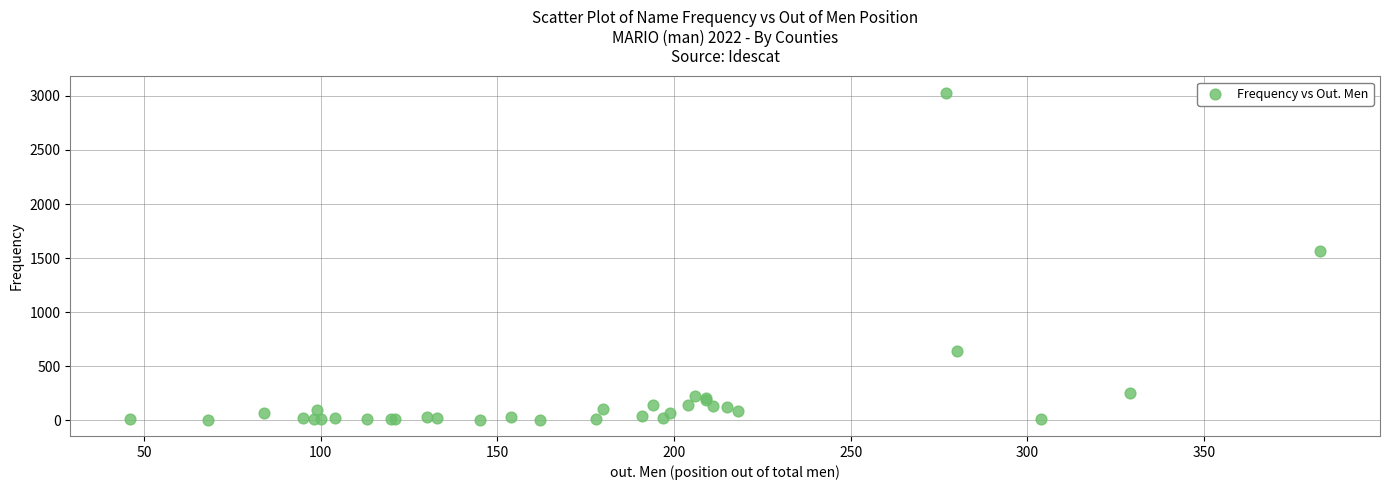

What Y value in the scatter plot is closest to 1518?

1568